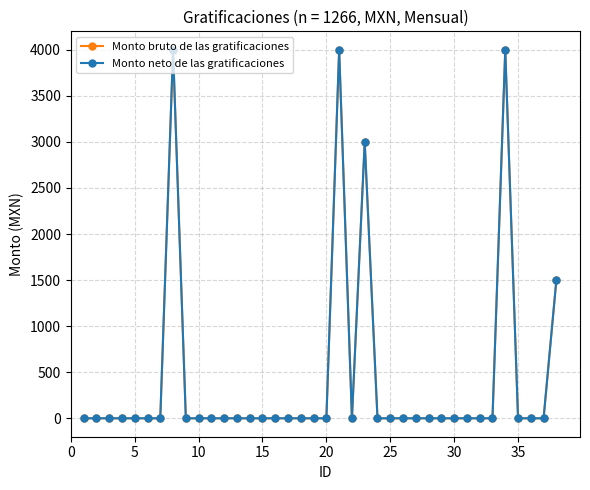

Does the chart have visible grid lines?

Yes